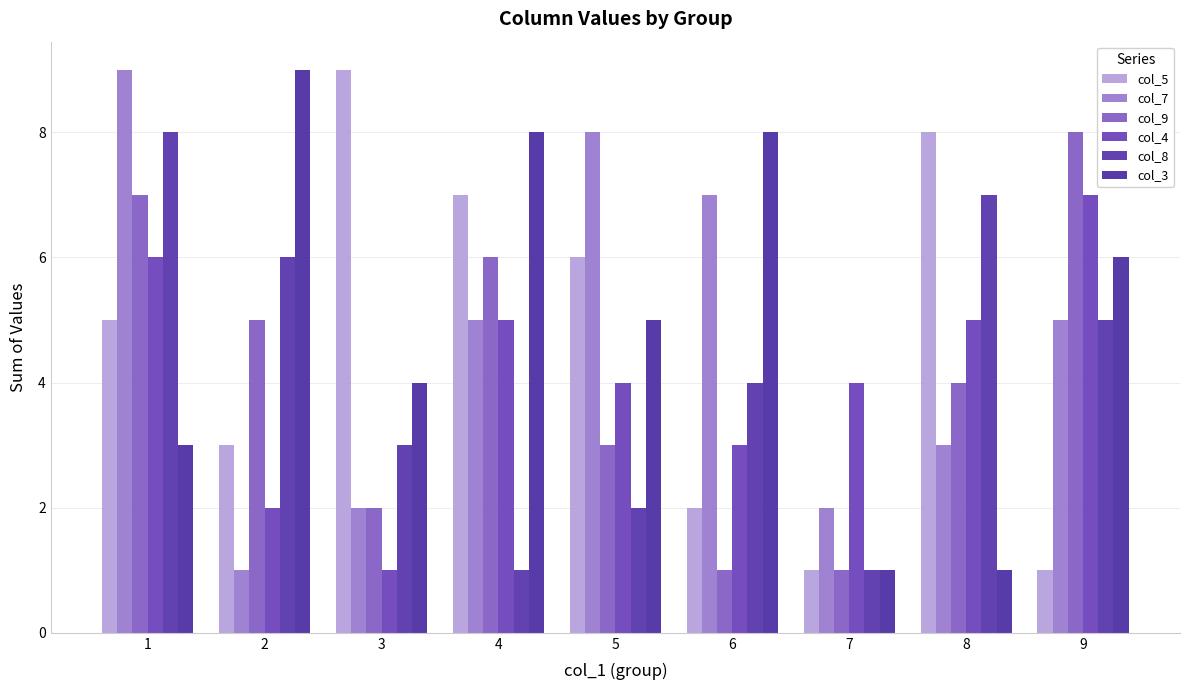

Rank the series by their maximum value, from lowest to highest.

col_4, col_9, col_8, col_5, col_7, col_3